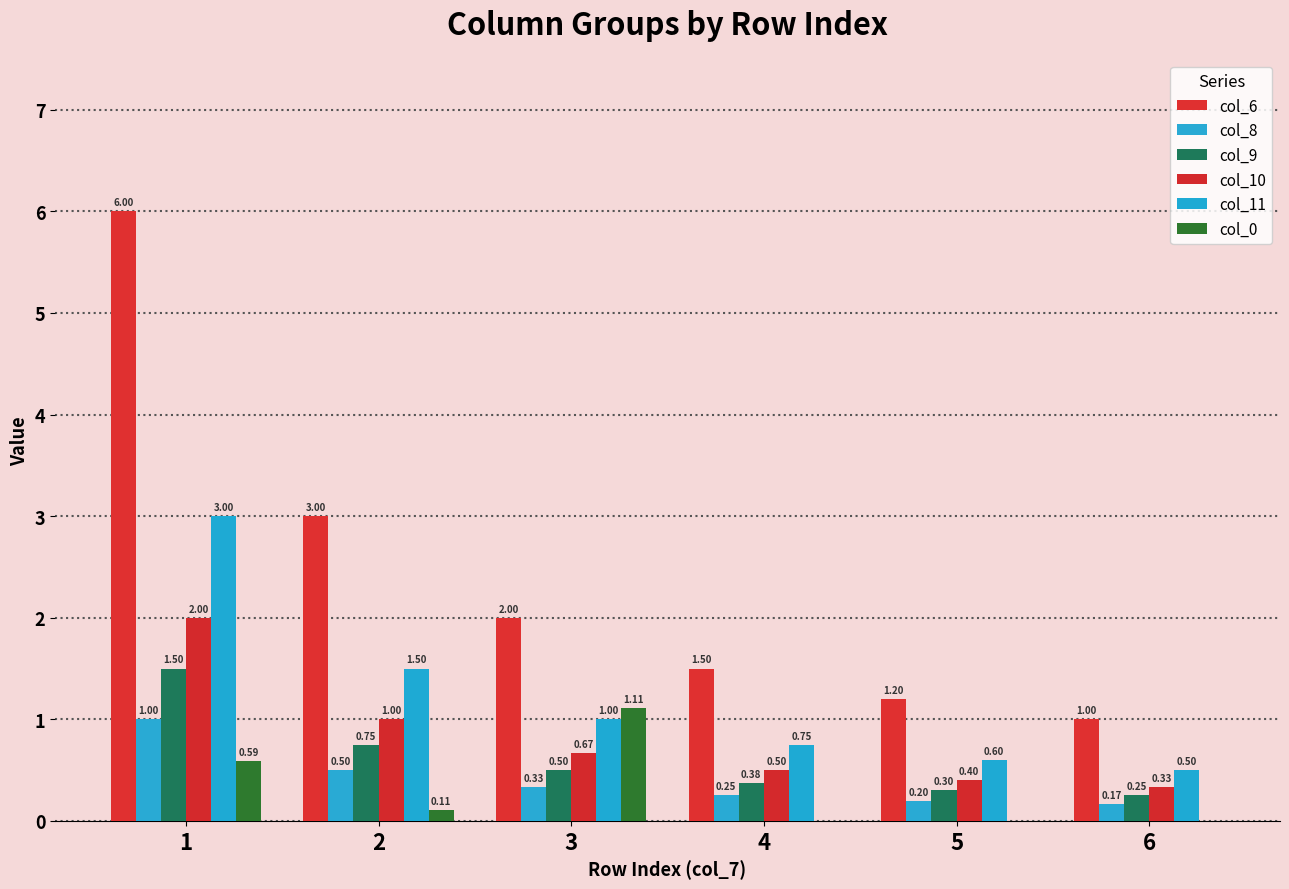

What is the value of the col_9 bar at the 4th from the left?

0.4